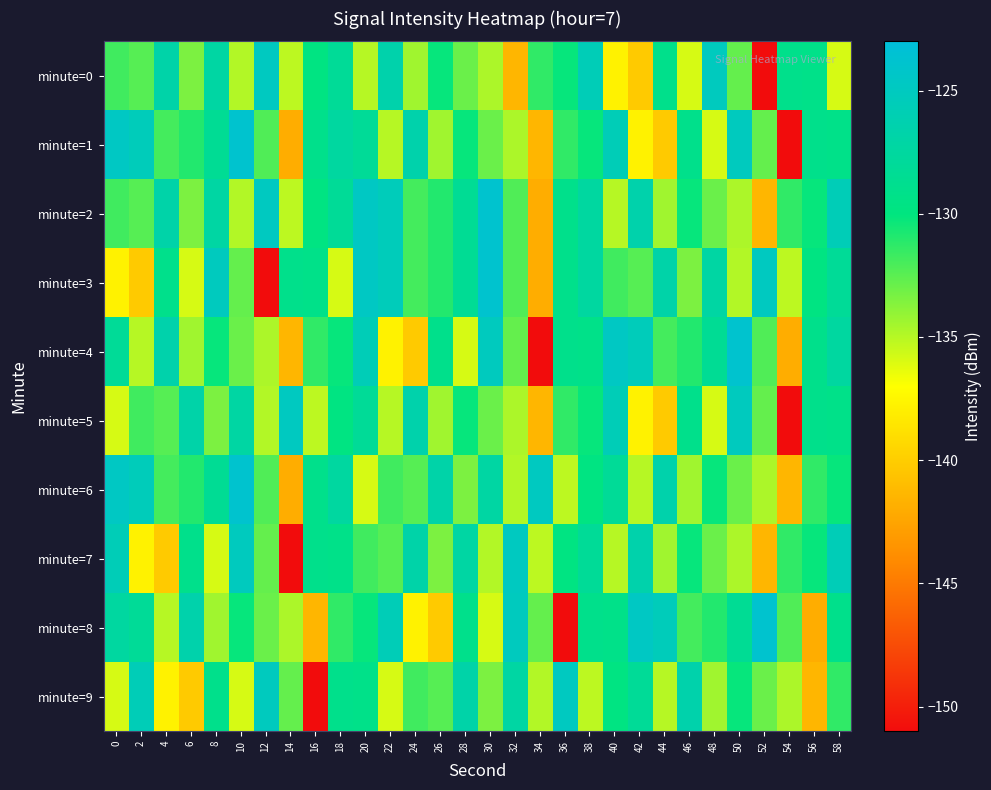

Which label corresponds to the smallest value in the chart?

52